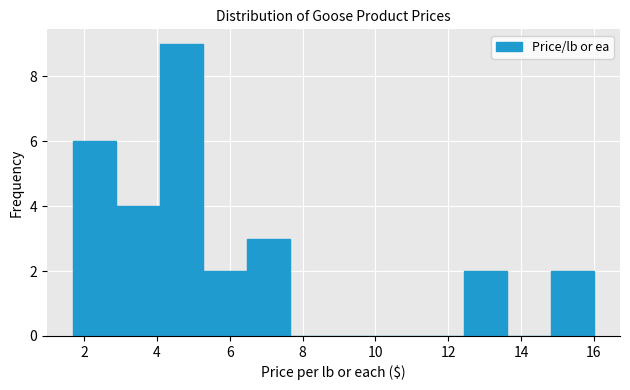

How tall is the bar that spans 5.2 to 6.4 on the x-axis? Neither the bar edges nor the heights are printed on the chart, so give them approximately, as read against the axes.

2